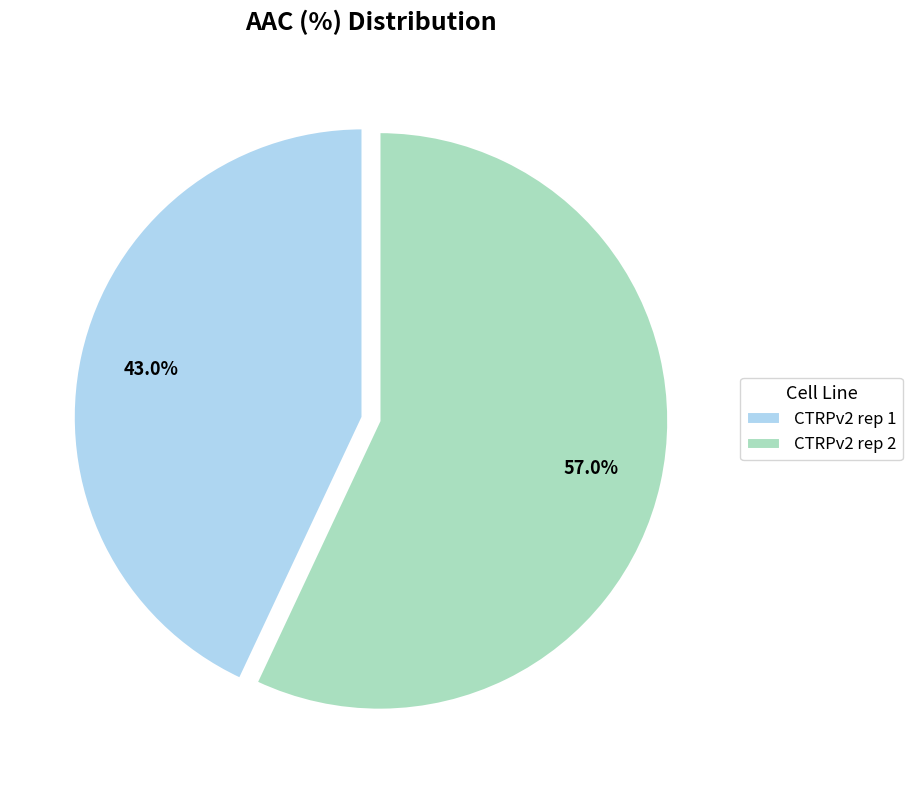

The CTRPv2 rep 2 slice represents 46% of the pie. True or false?

False